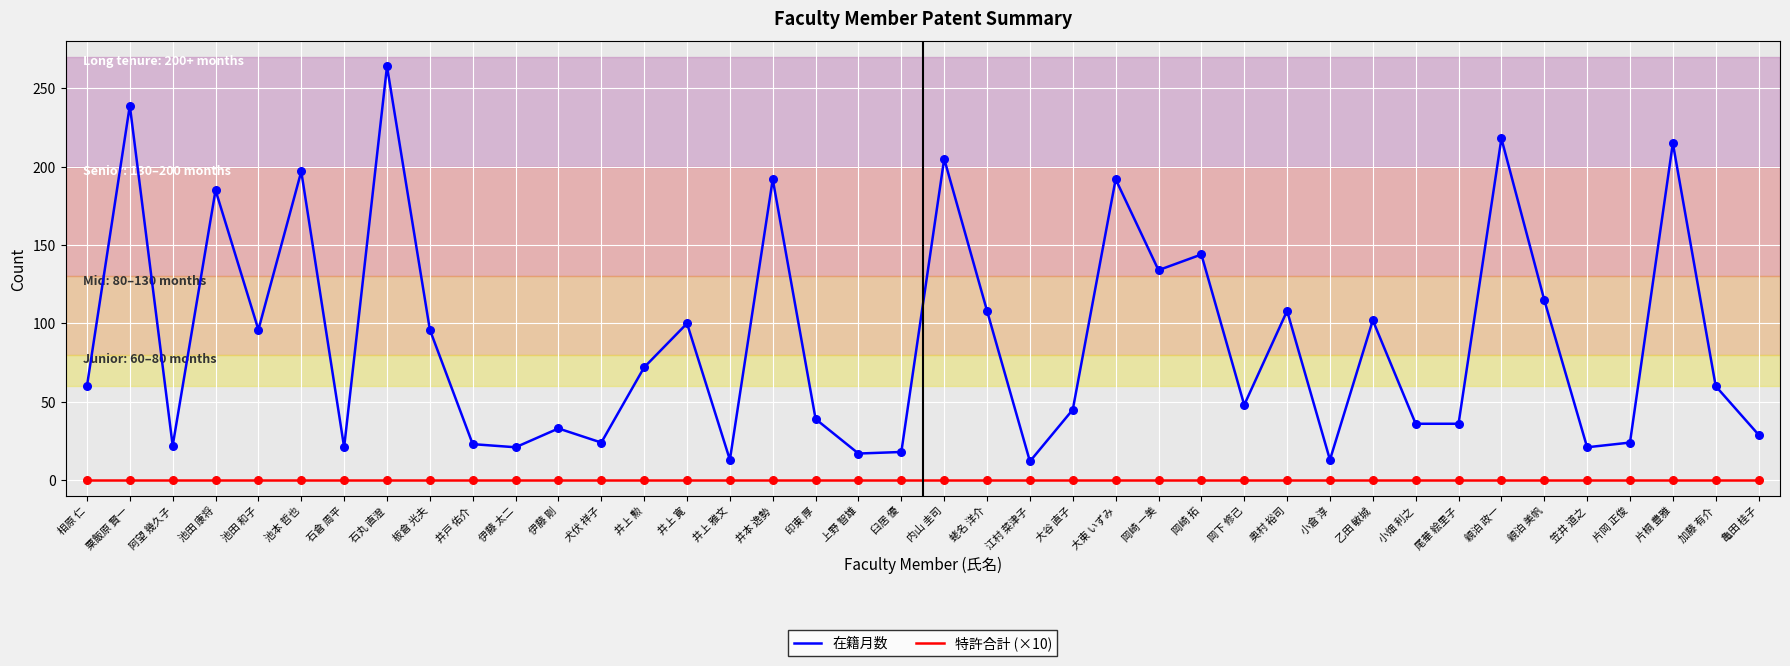

Is the value of 在籍月数 at 内山 圭司 greater than the value of 特許合計 (×10) at 上野 智雄?

Yes